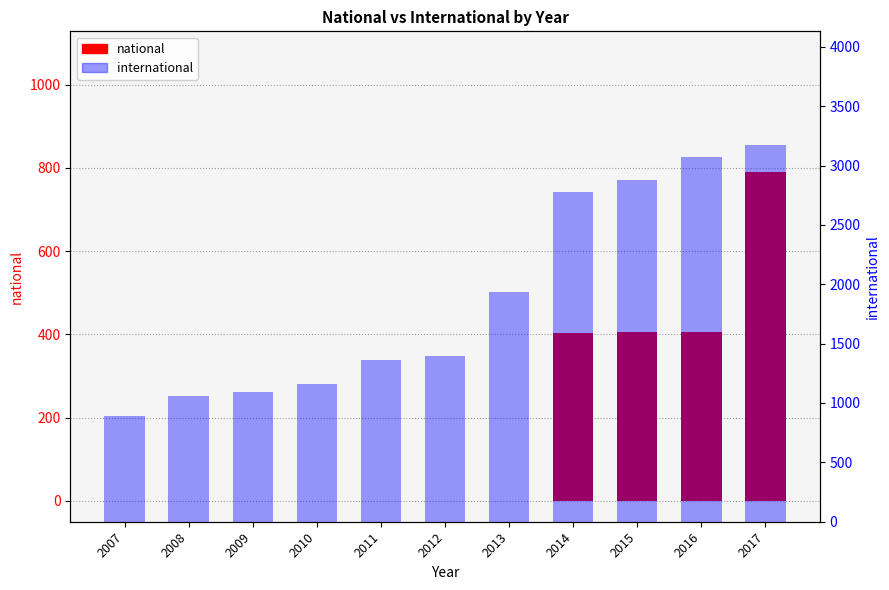

At which label is international closest to 2034?

2013